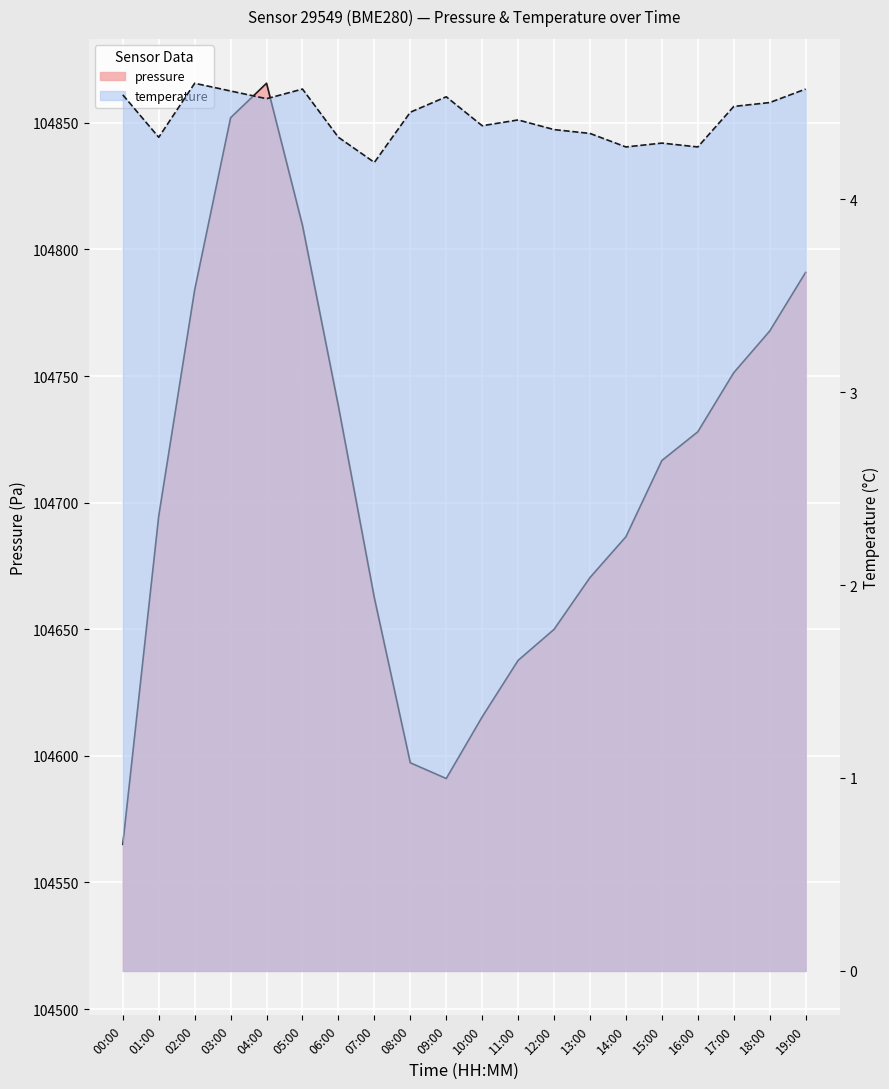

What is the maximum value shown in the chart?

104865.6